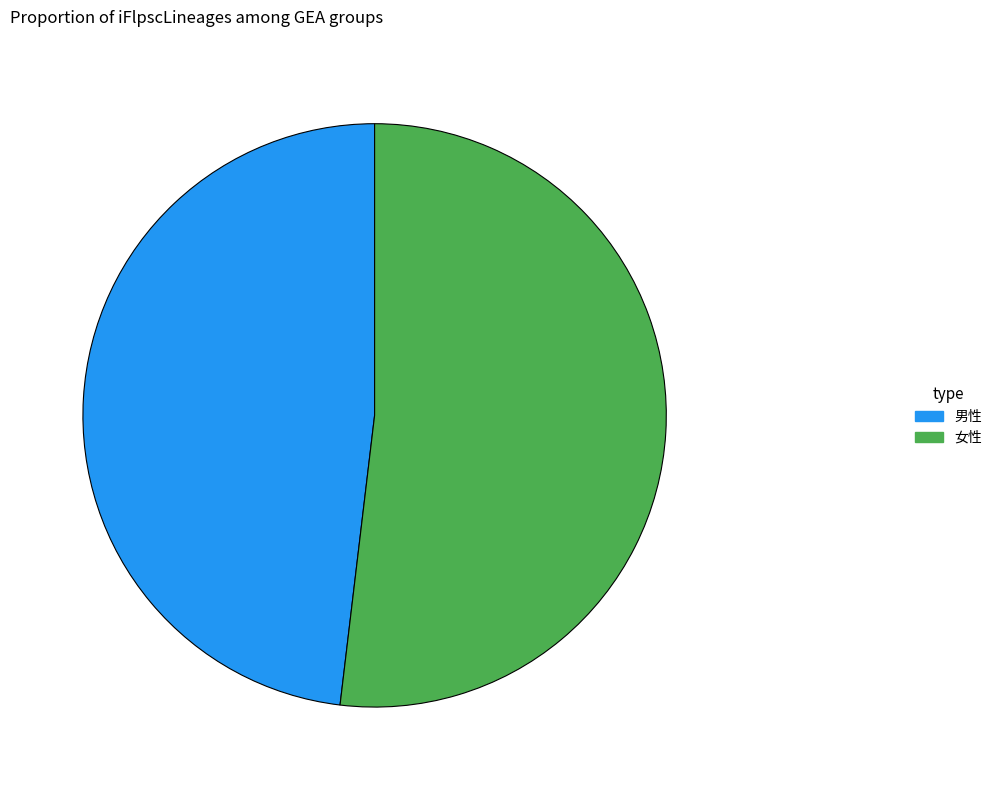

How many segments does this pie chart have?

2